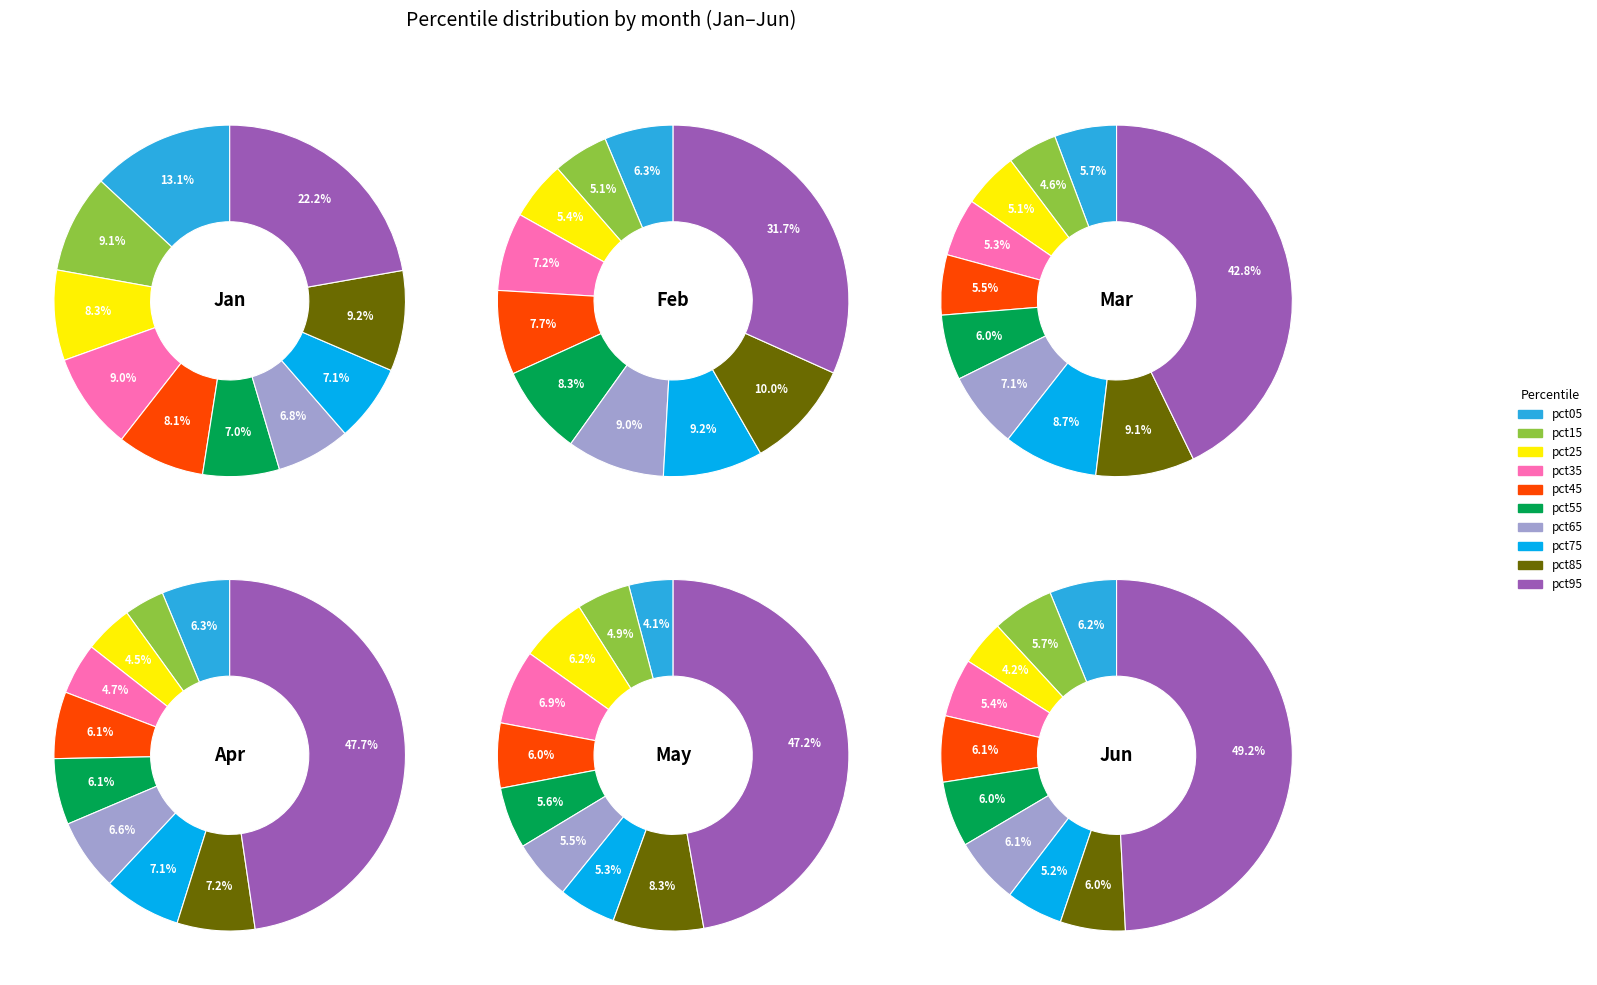

Is pct75 the majority of the pie?

No